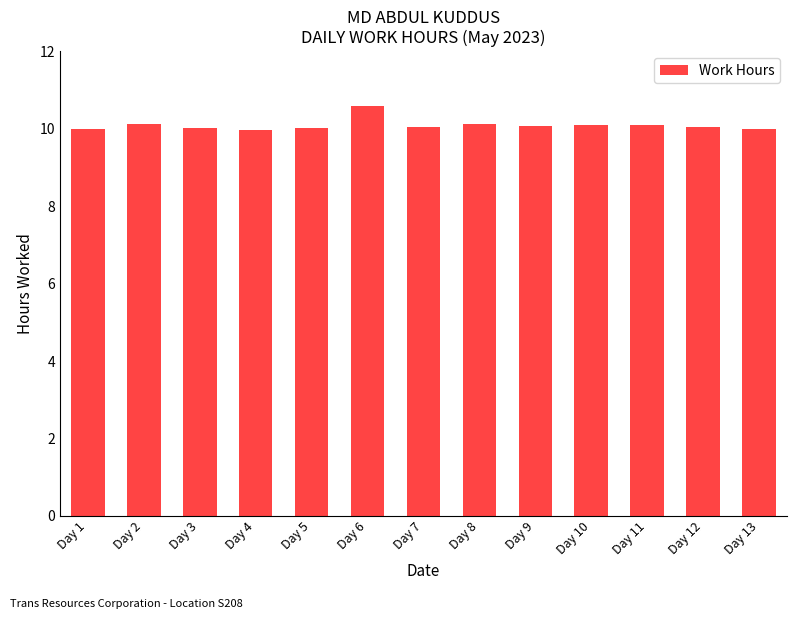

What is the sum of all values?

131.2